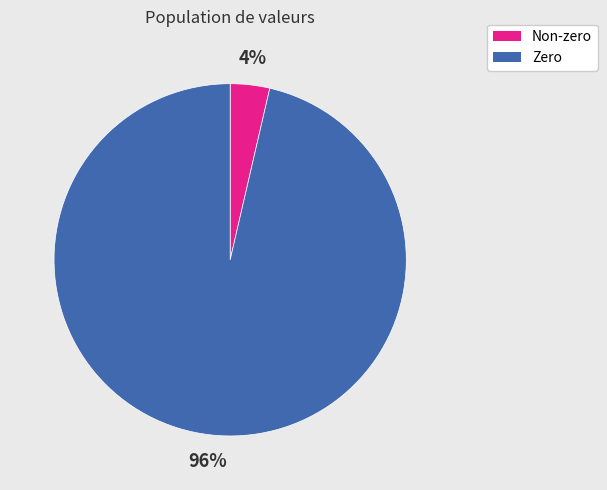

Rank the categories by value from highest to lowest.

Zero, Non-zero